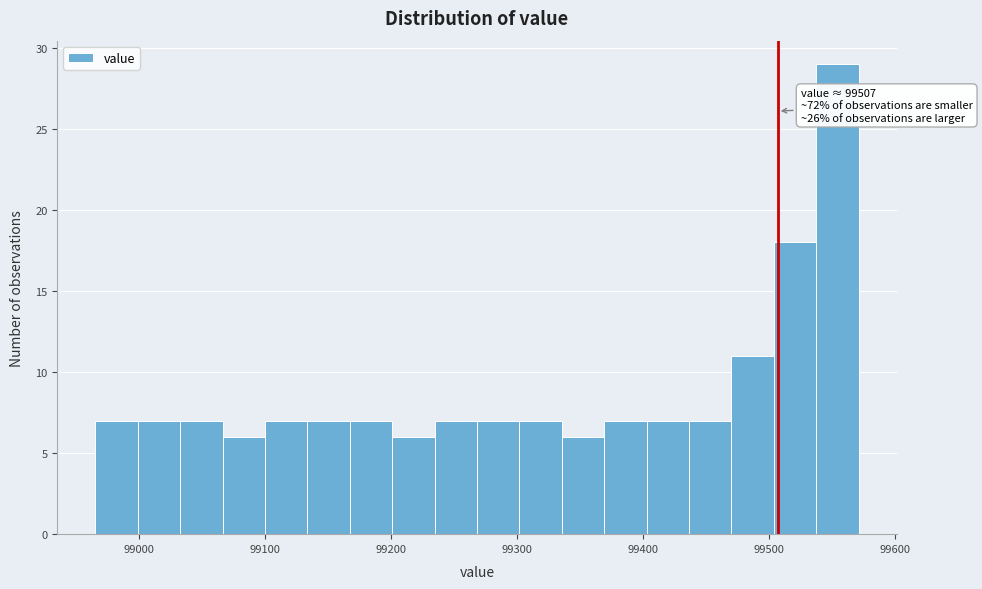

Read against the x-axis, roughly where is the centre of the tallest bar?

99550